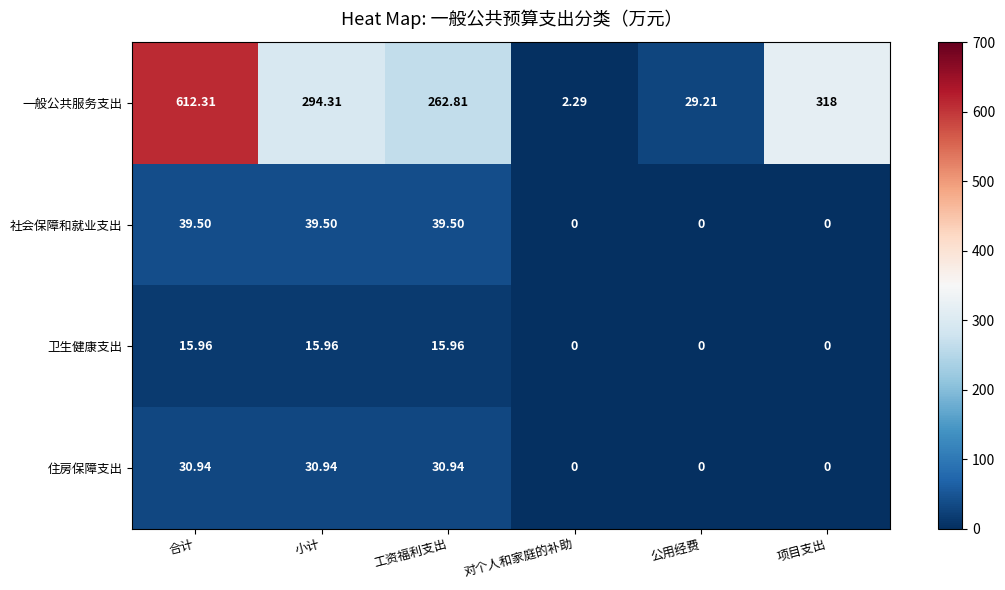

Which series changed the most between 工资福利支出 and 项目支出?

一般公共服务支出